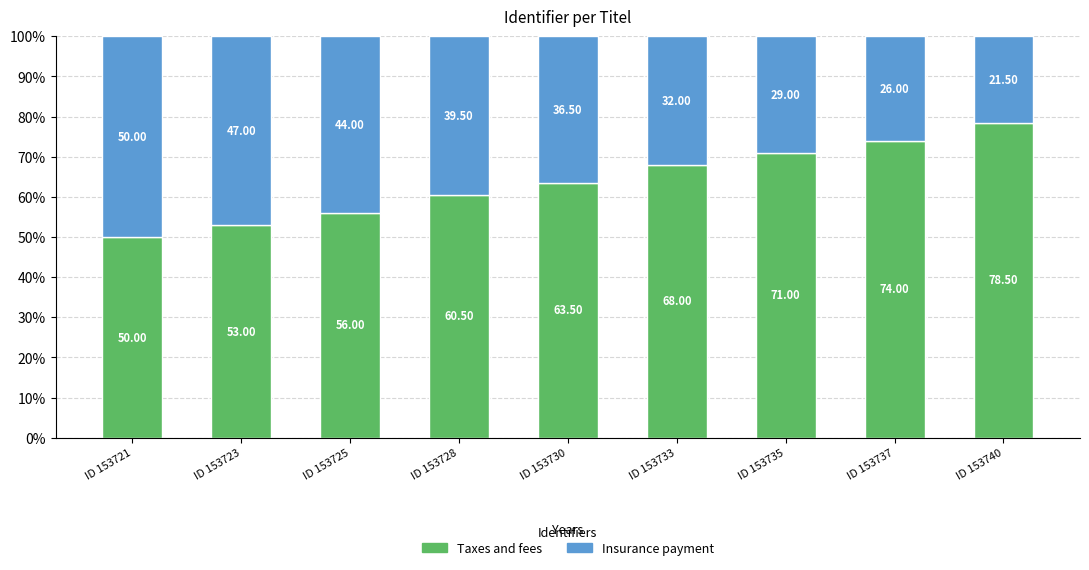

What is the total value across all series at ID 153737?

100.0